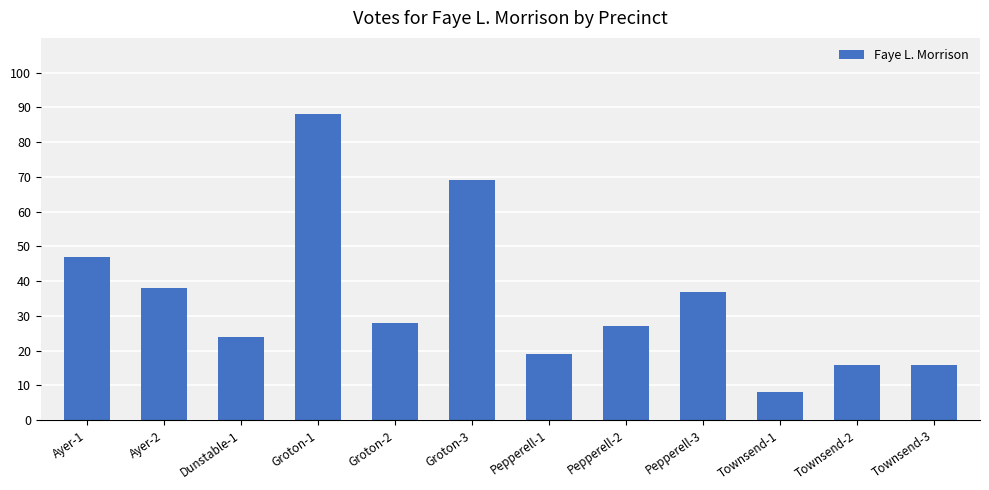

Count the number of categories in the chart.

12